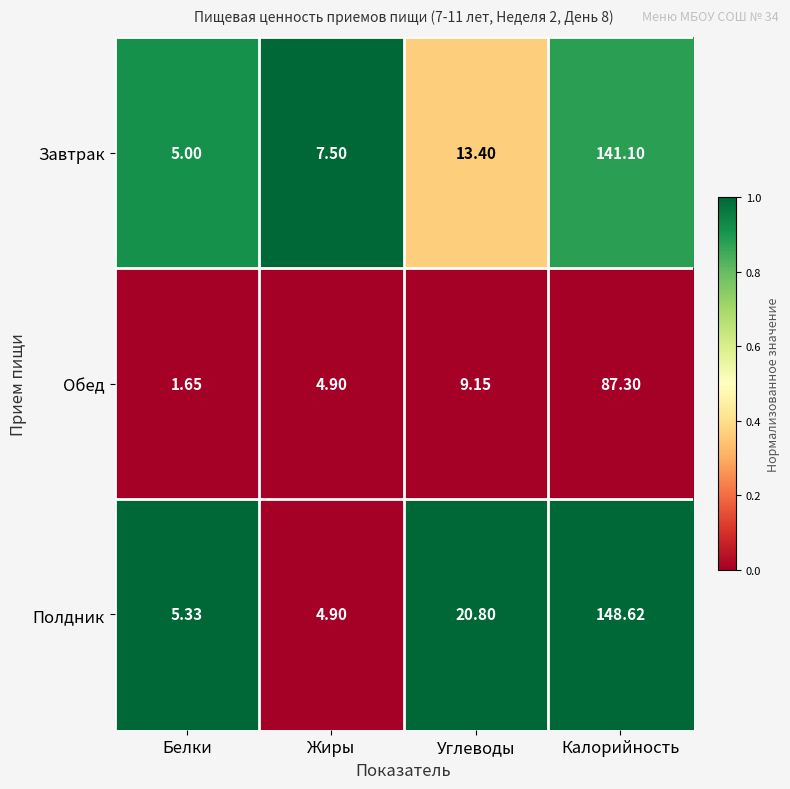

Which series has the largest total across all categories?

Полдник